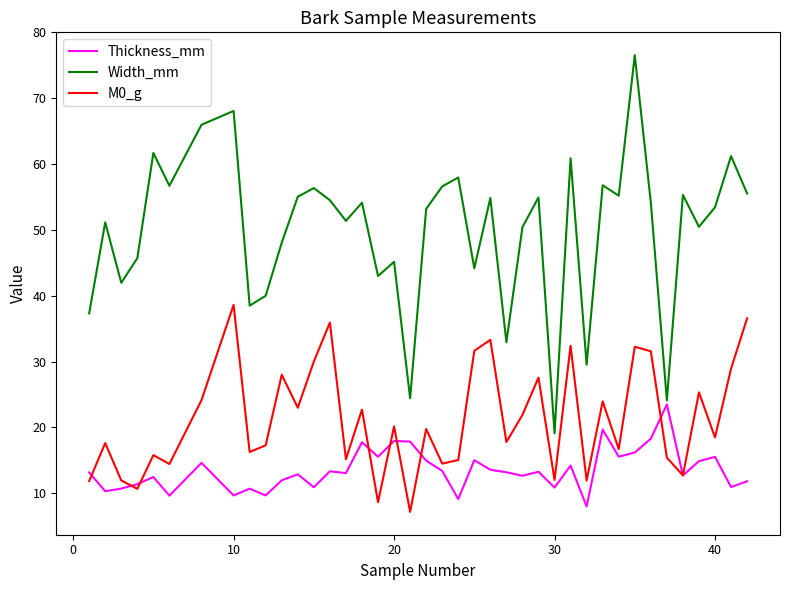

Which series has the largest total across all categories?

Width_mm